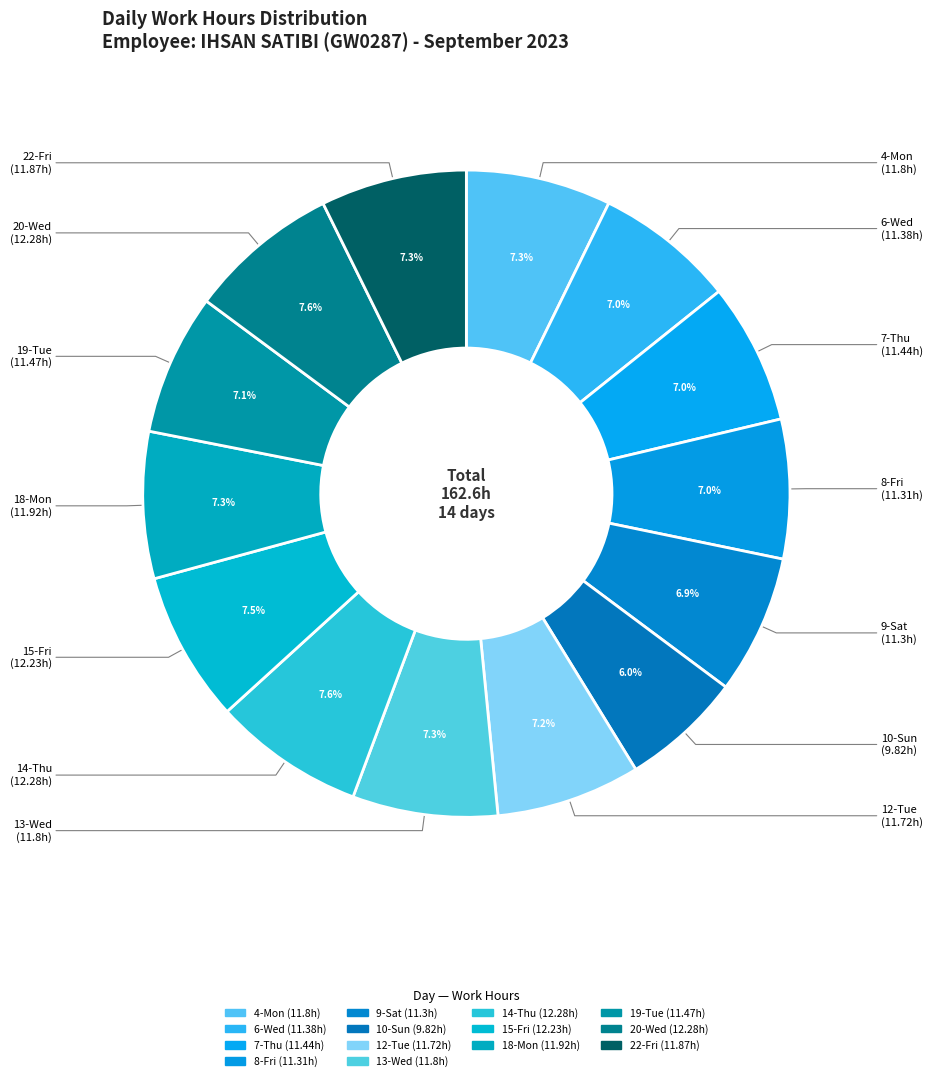

How many slices are in this pie chart?

14